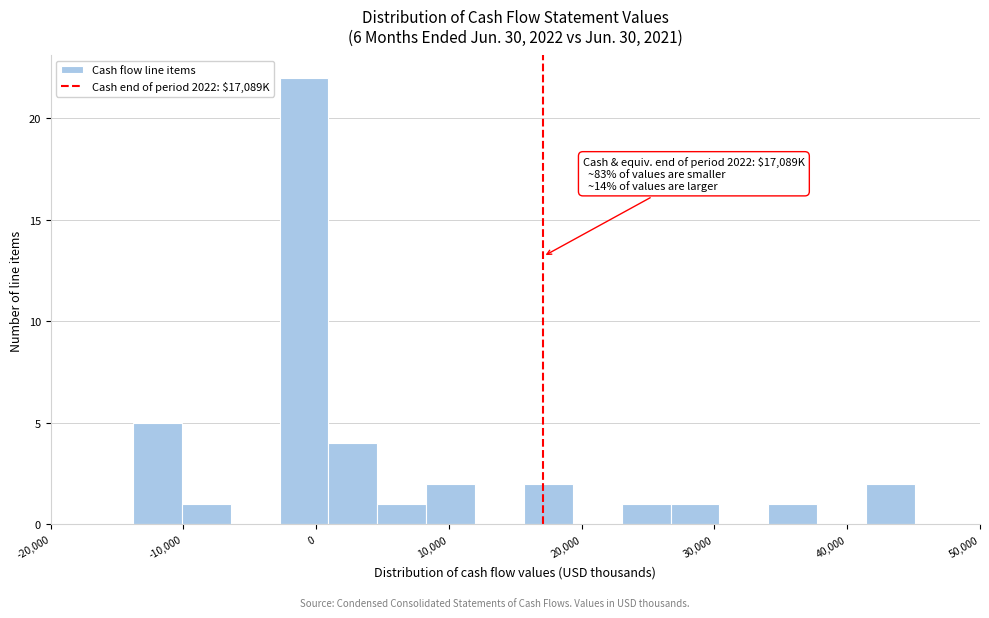

Read against the x-axis, roughly where is the centre of the tallest bar?

-1000